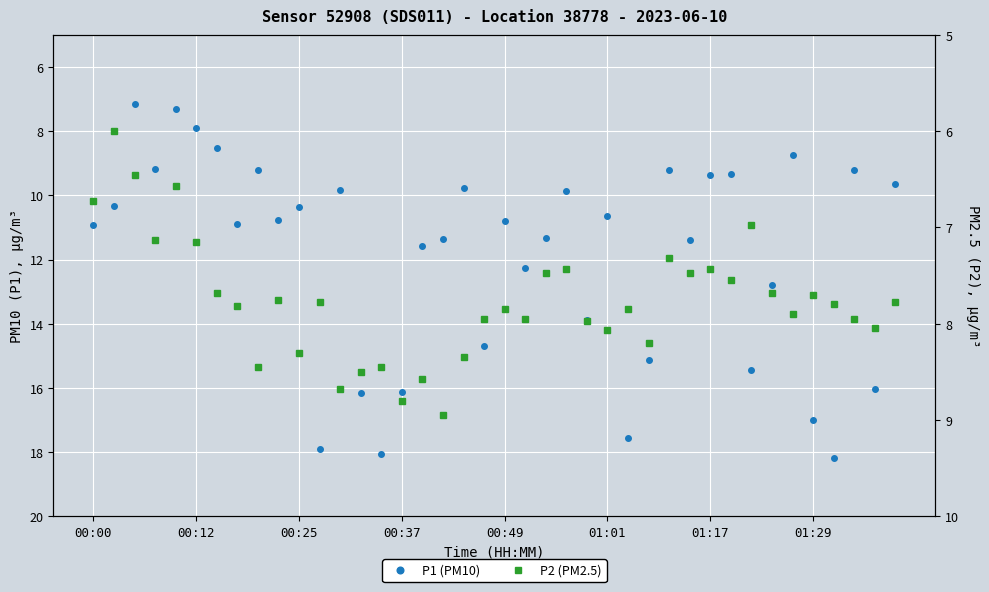

What are all the series names shown in the legend?

P1 (PM10), P2 (PM2.5)